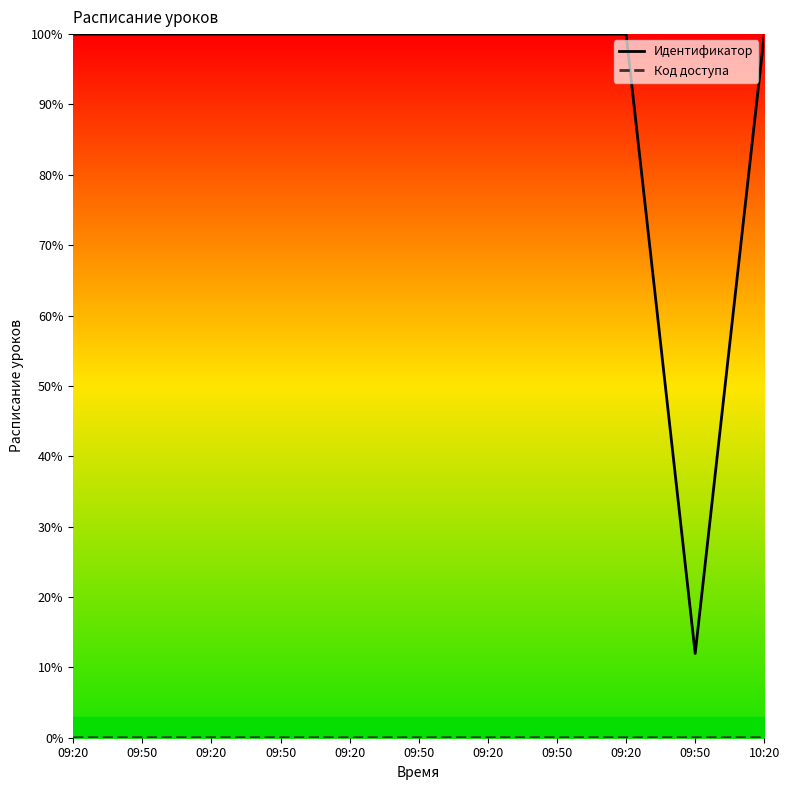

True or false: Идентификатор and Код доступа cross at least once.

False